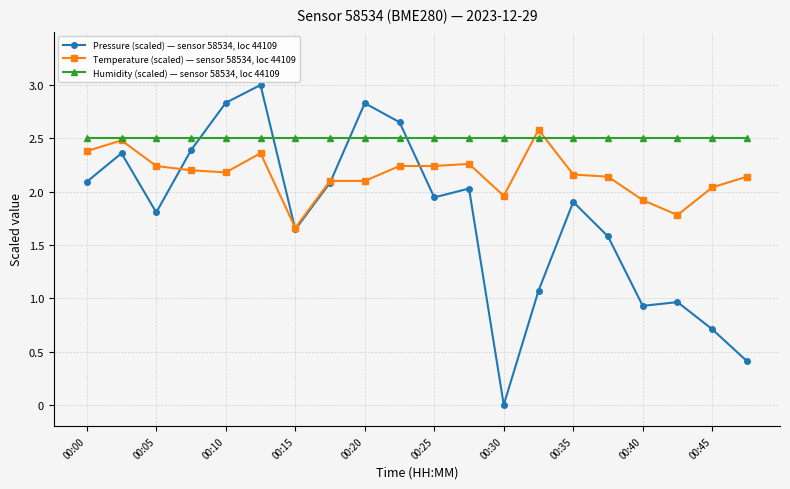

What are all the series names shown in the legend?

Pressure (scaled) — sensor 58534, loc 44109, Temperature (scaled) — sensor 58534, loc 44109, Humidity (scaled) — sensor 58534, loc 44109